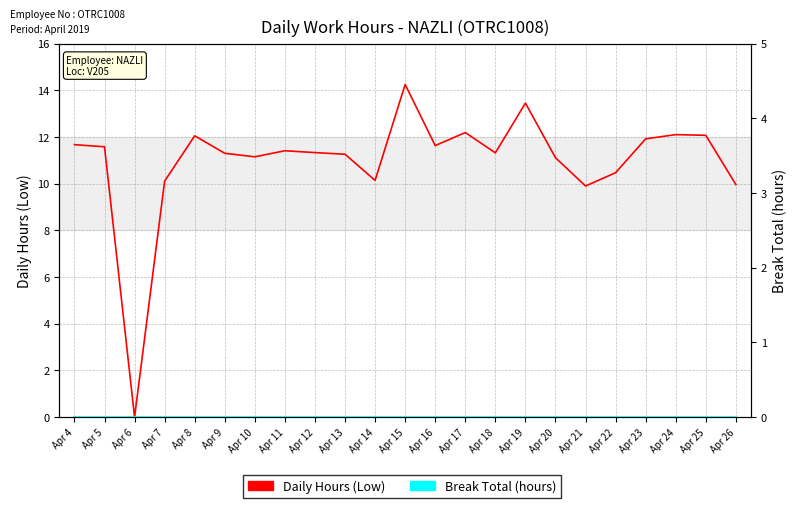

True or false: Break Total (hours) and Daily Hours (Low) intersect in this chart.

False